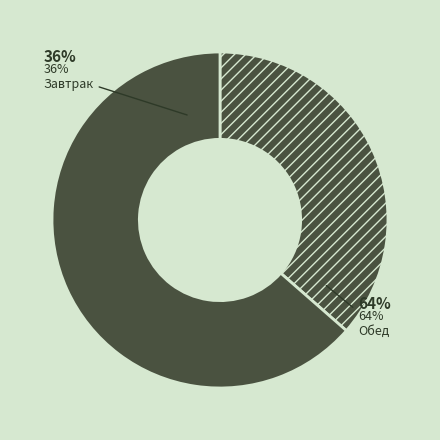

The Обед slice represents 72% of the pie. True or false?

False